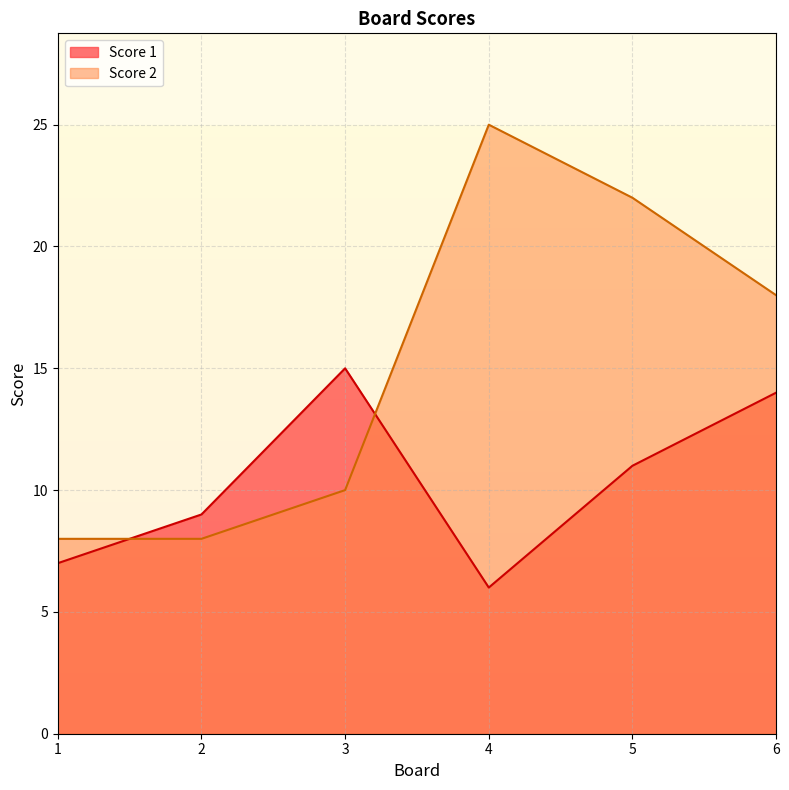

At which label does Score 1 first exceed 11?

3